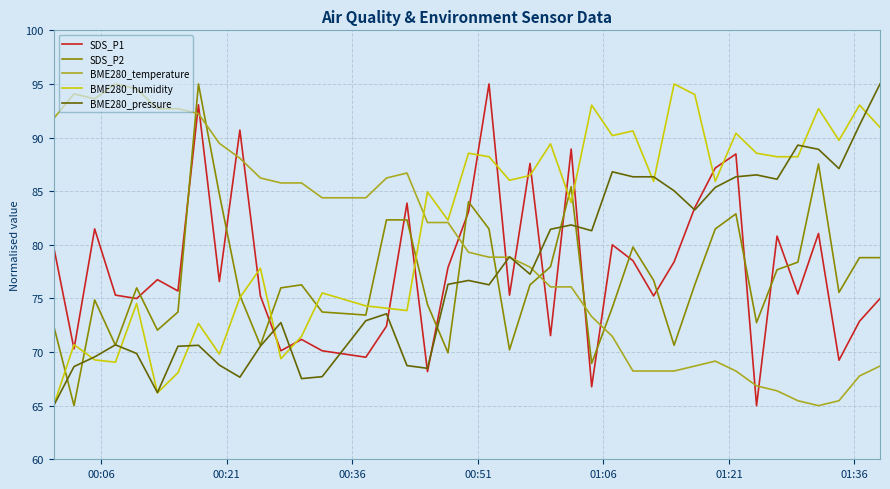

How many times do SDS_P1 and SDS_P2 cross each other?

19